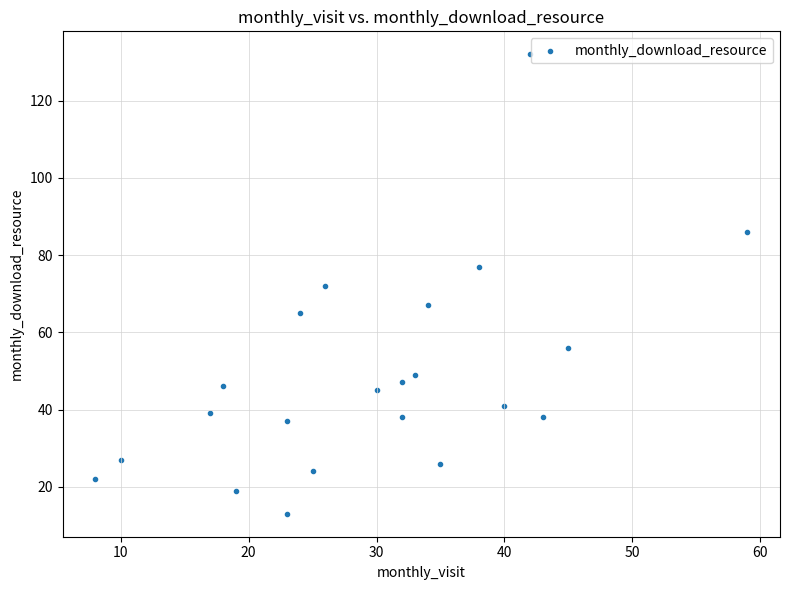

What is the range of X values (max minus min)?

51